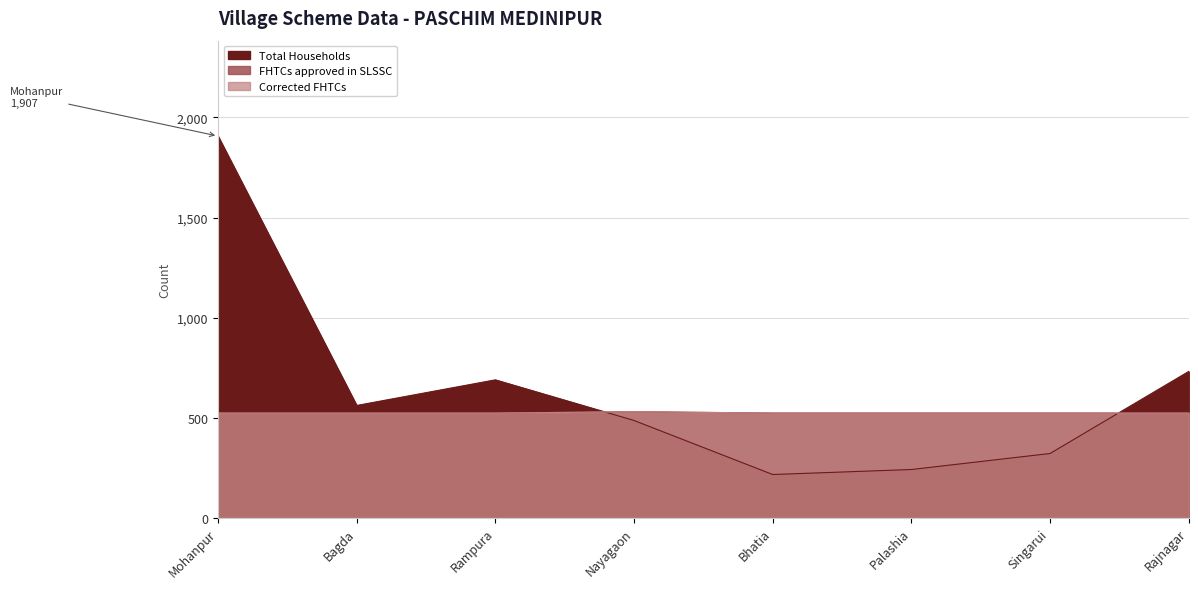

What is the value of the Total Households point at the 6th from the left?

241